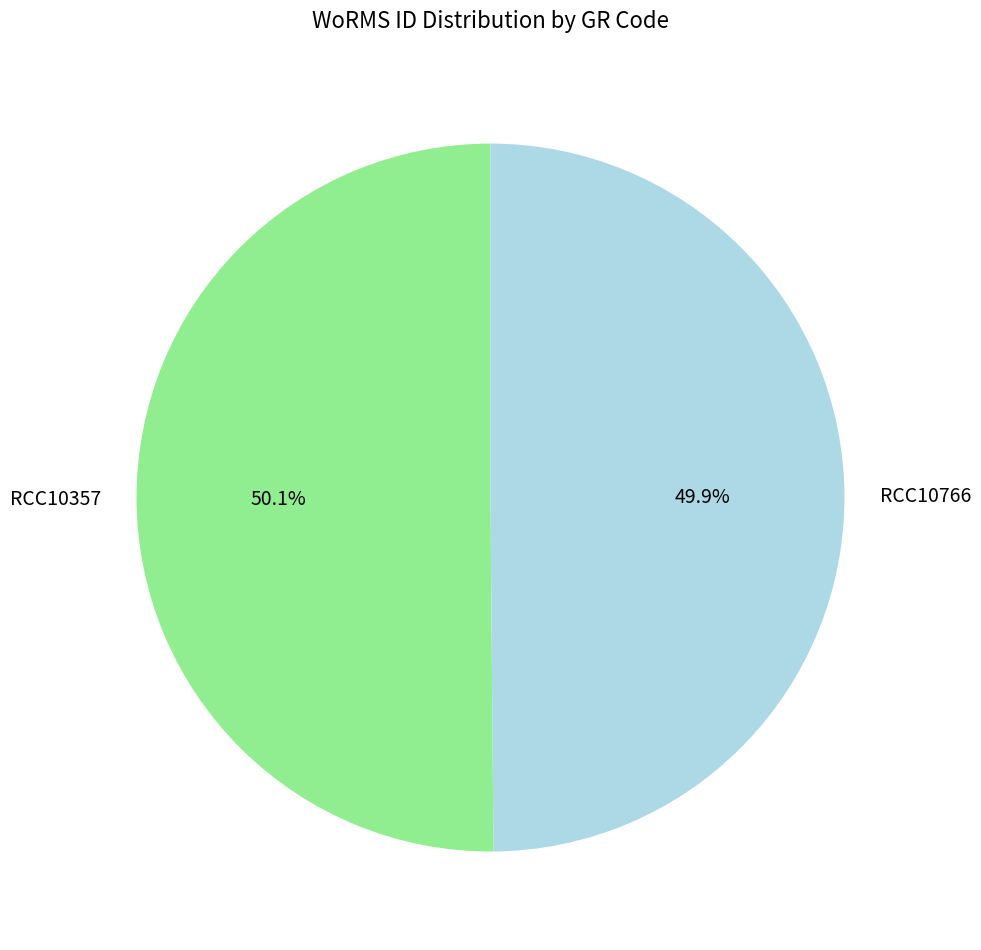

Is it true that RCC10766 is 55% of the pie?

False